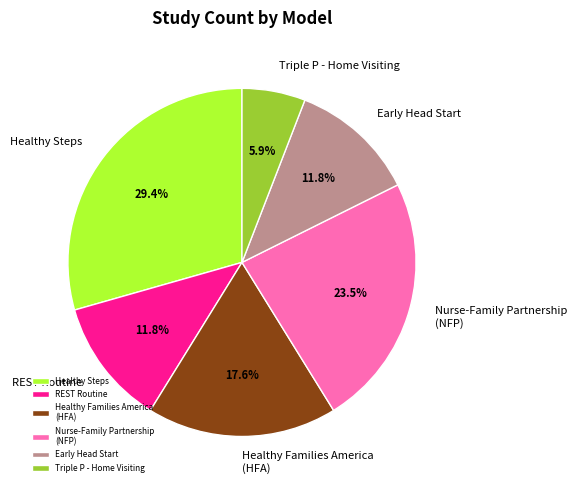

What percentage is NOT represented by Healthy Families America (HFA)?

82.4%